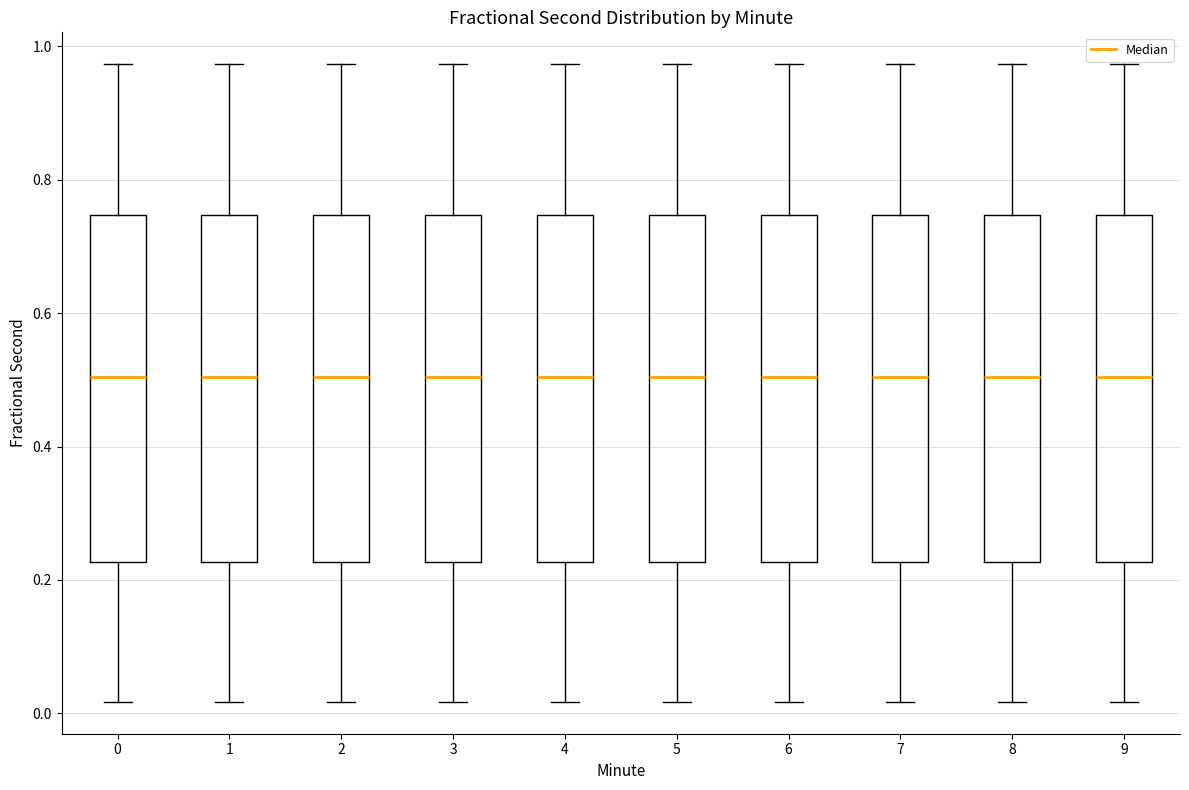

Reading left to right, read every box against the y-axis: the position of its median line, the range the box covers, and the ends of its whiskers. The values are not printed on the chart, so give them approximately, as read against the axis.

0: median 0.50, box 0.22 to 0.74, whiskers 0.02 to 0.98
1: median 0.50, box 0.22 to 0.74, whiskers 0.02 to 0.98
2: median 0.50, box 0.22 to 0.74, whiskers 0.02 to 0.98
3: median 0.50, box 0.22 to 0.74, whiskers 0.02 to 0.98
4: median 0.50, box 0.22 to 0.74, whiskers 0.02 to 0.98
5: median 0.50, box 0.22 to 0.74, whiskers 0.02 to 0.98
6: median 0.50, box 0.22 to 0.74, whiskers 0.02 to 0.98
7: median 0.50, box 0.22 to 0.74, whiskers 0.02 to 0.98
8: median 0.50, box 0.22 to 0.74, whiskers 0.02 to 0.98
9: median 0.50, box 0.22 to 0.74, whiskers 0.02 to 0.98